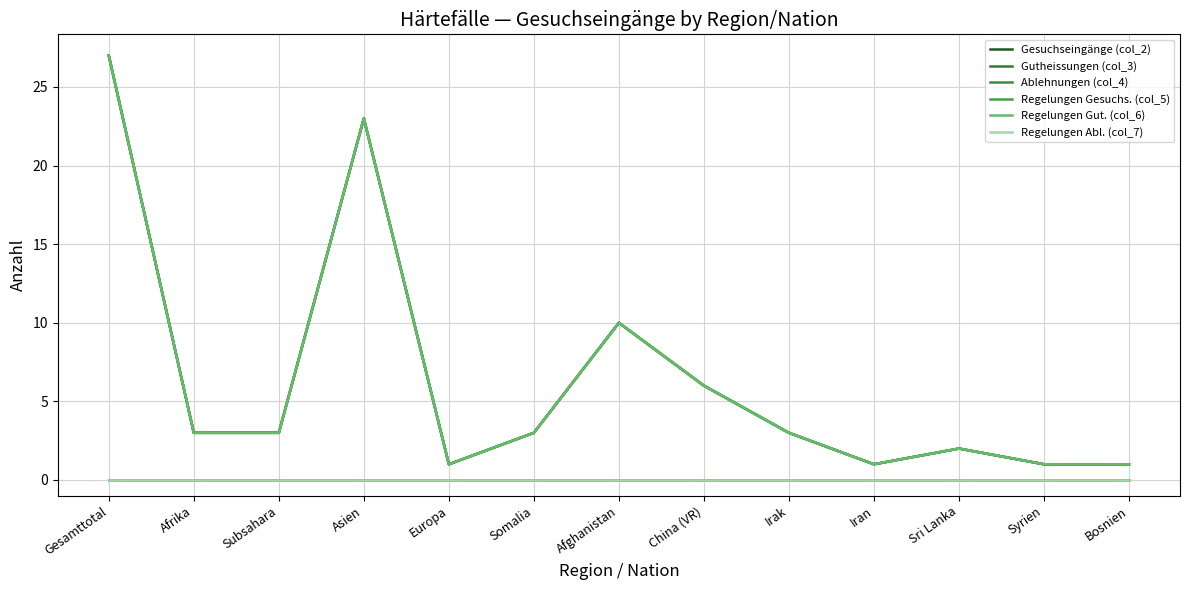

Is it true that Regelungen Gesuchs. (col_5) equals 1 at Europa?

True